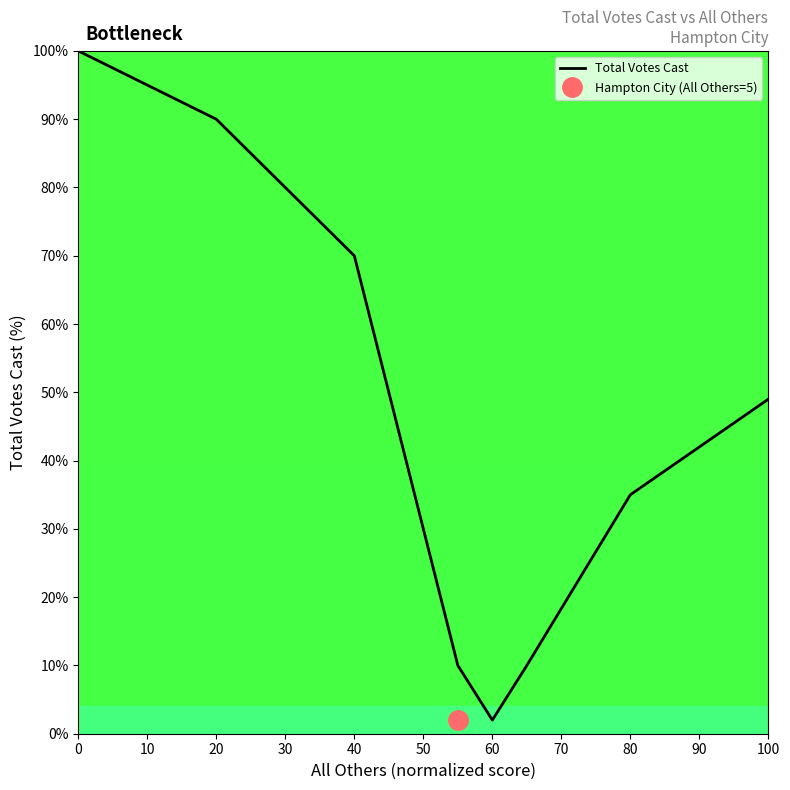

True or false: the data shows 100 at 0.

True